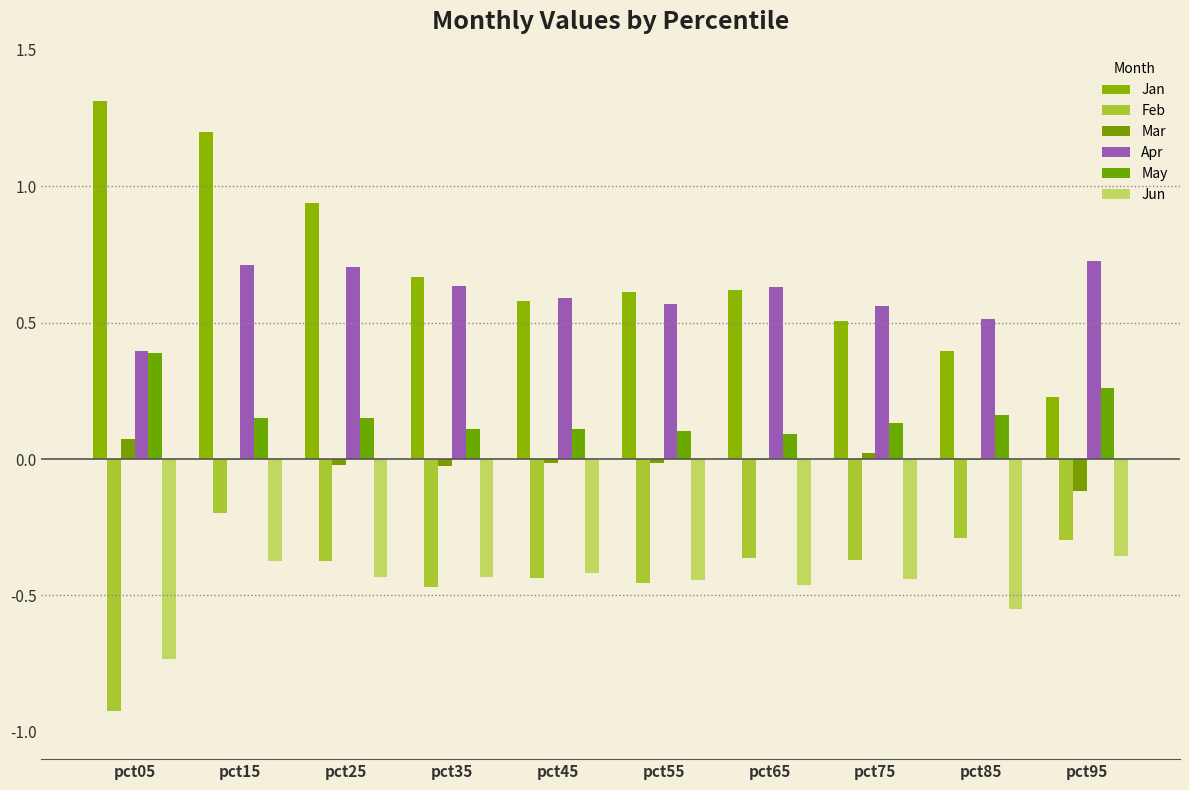

Which category has the highest value across all series?

pct05